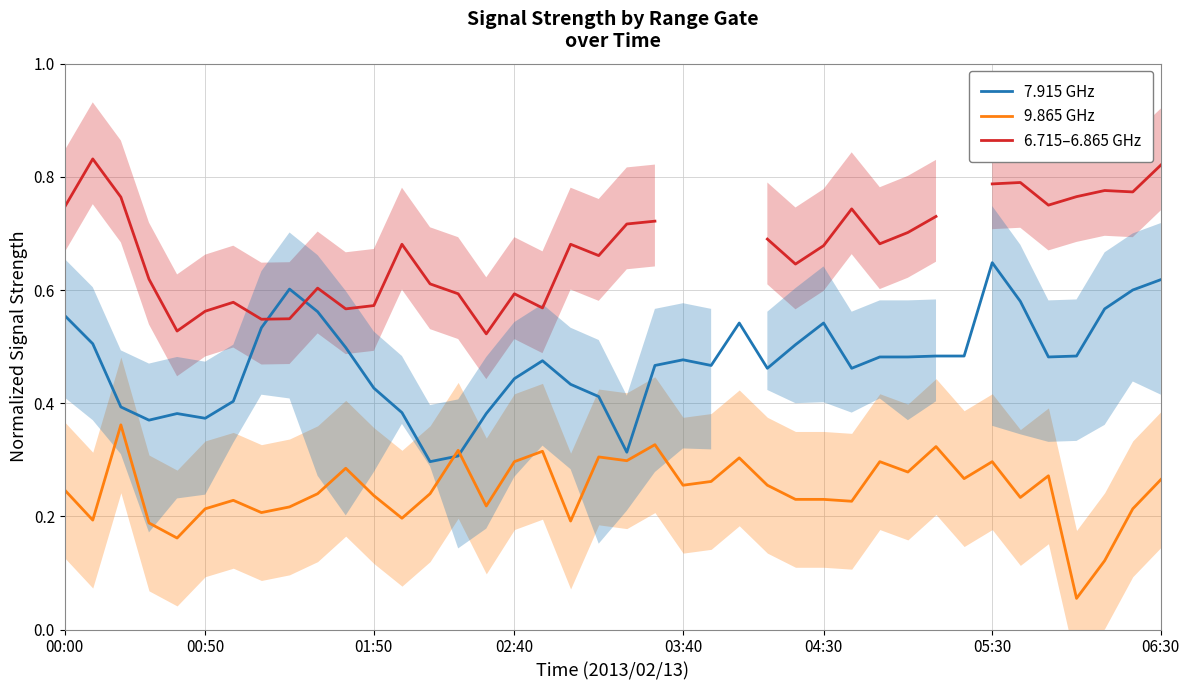

In 9.865 GHz, how many points are lower than both neighbors (excluding endpoints)?

13